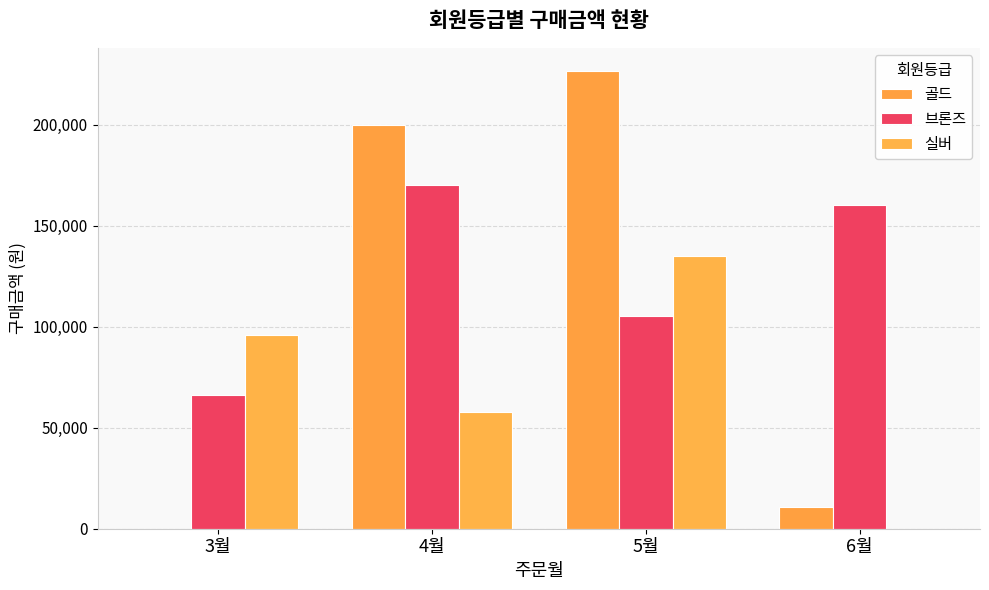

List the series in order of their overall mean, highest first.

브론즈, 골드, 실버